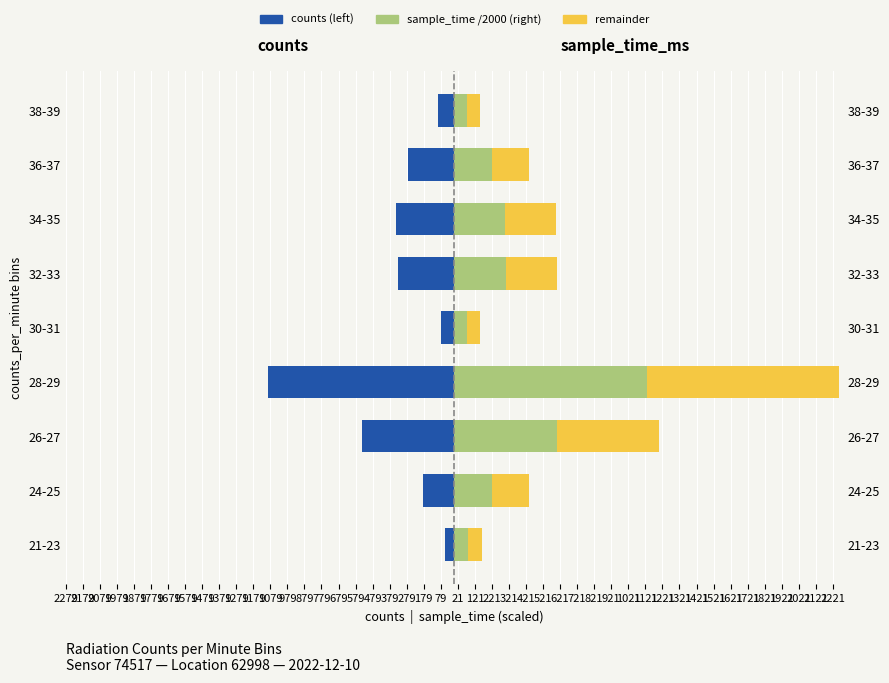

True or false: counts (left) has a value of -331 at 32-33.

True